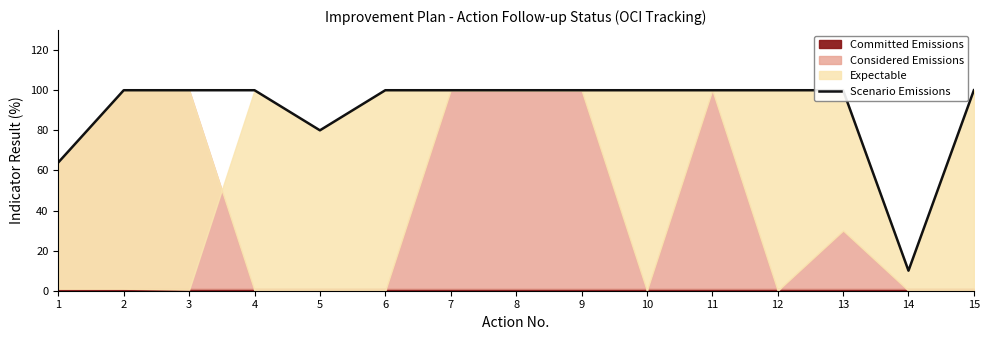

Rank the categories by value from lowest to highest.

14, 1, 5, 2, 3, 4, 6, 7, 8, 9, 10, 11, 12, 13, 15